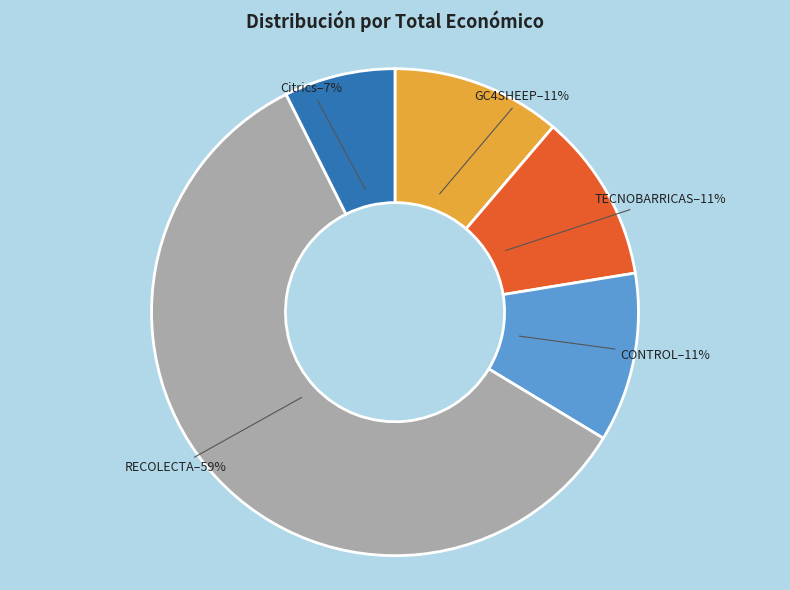

Is there any slice that represents more than half of the pie?

Yes